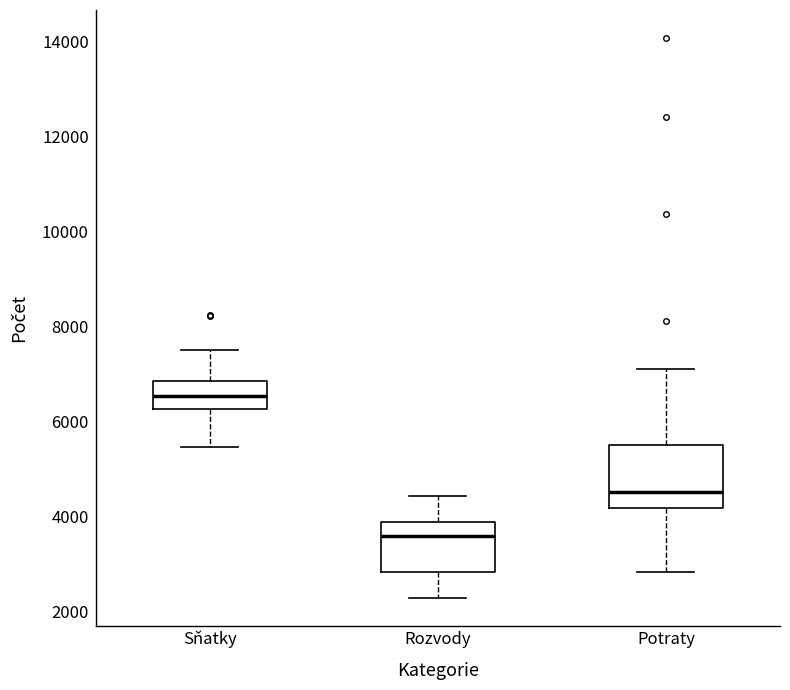

Which box's median line is the lowest?

Rozvody